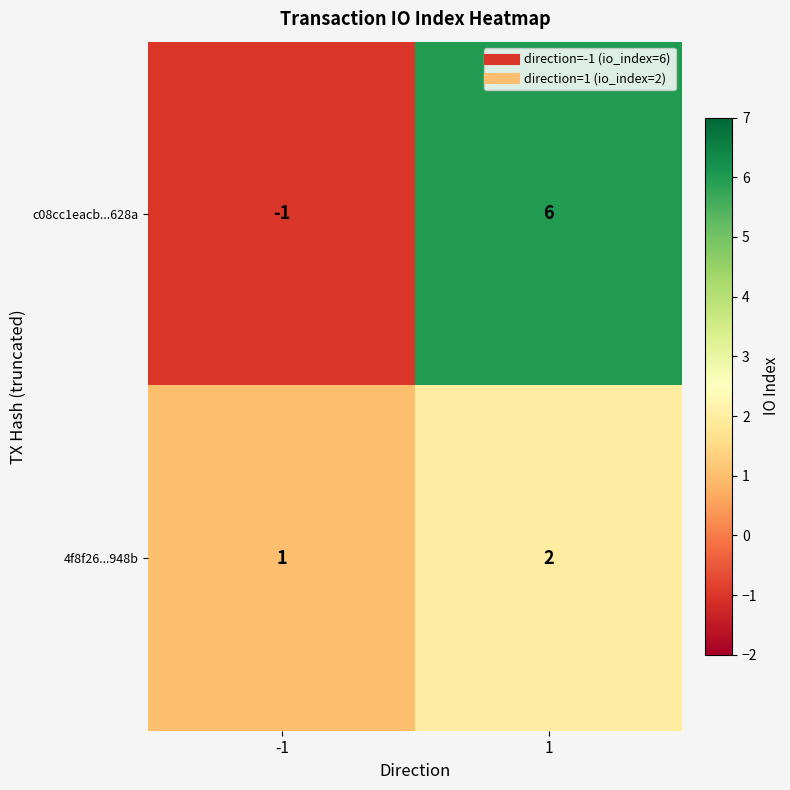

What is the highest value of the c08cc1eacb...628a series?

6